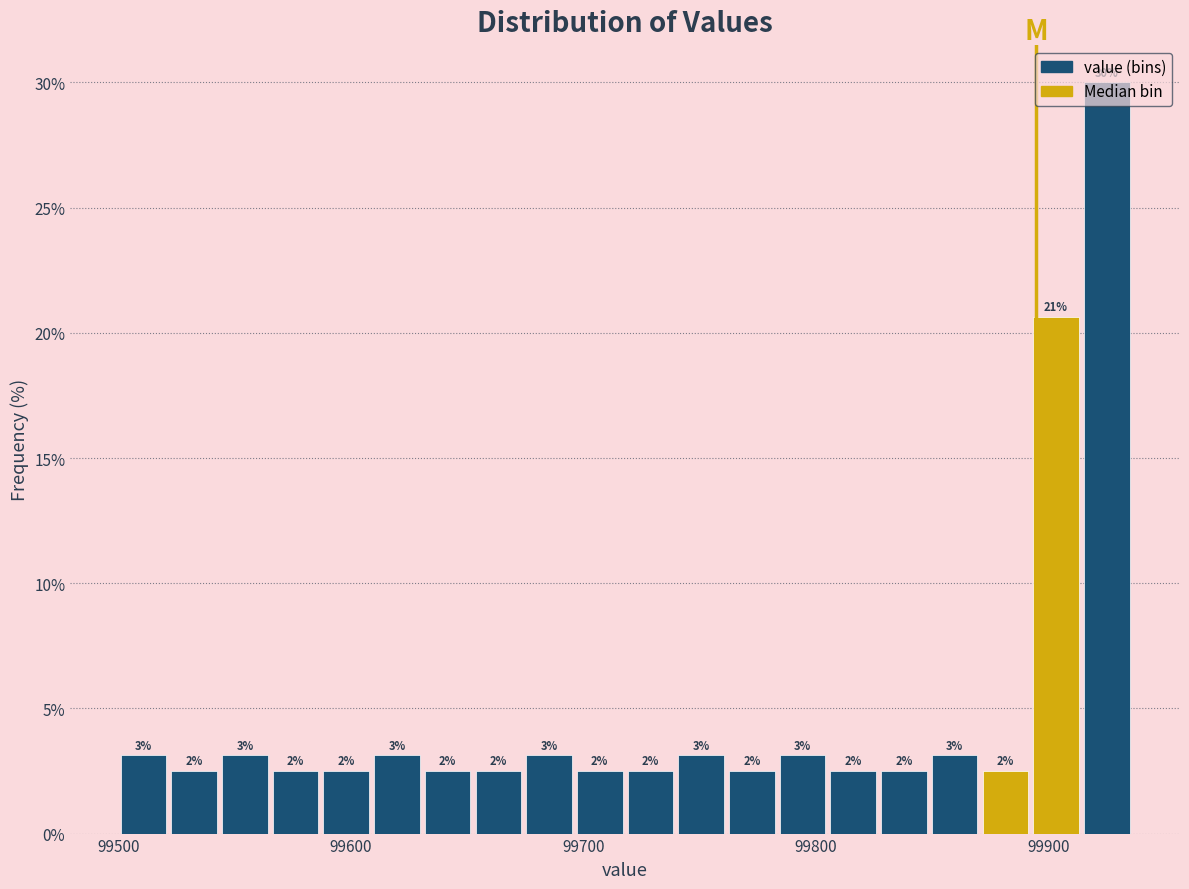

Around what value on the x-axis is the tallest bar? Give the approximate position of its centre, as read against the axis.

99920